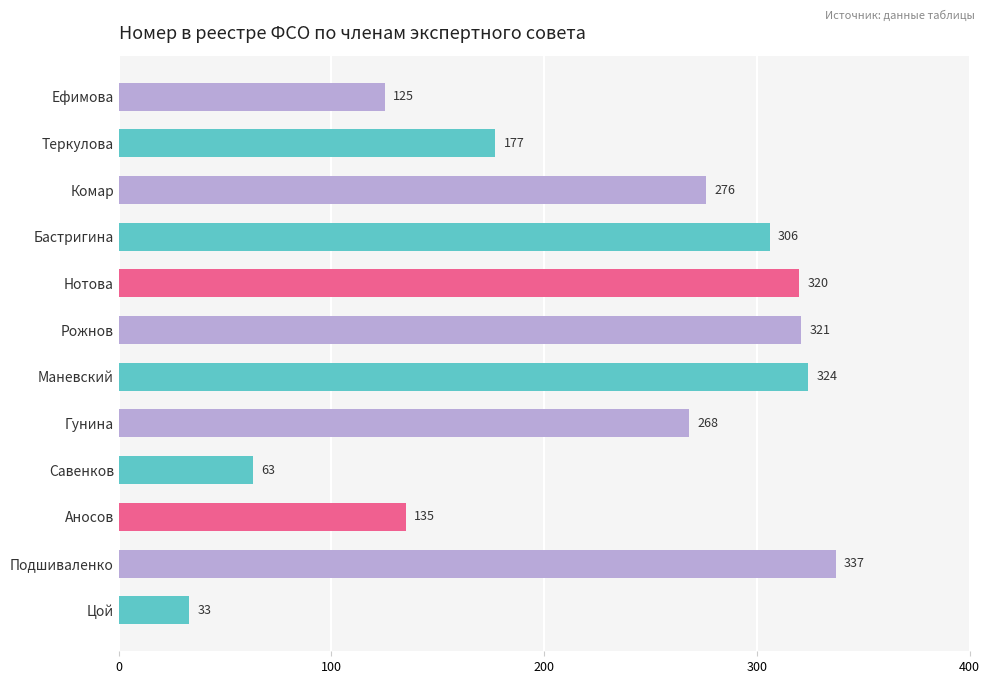

Which label corresponds to the smallest value in the chart?

Цой